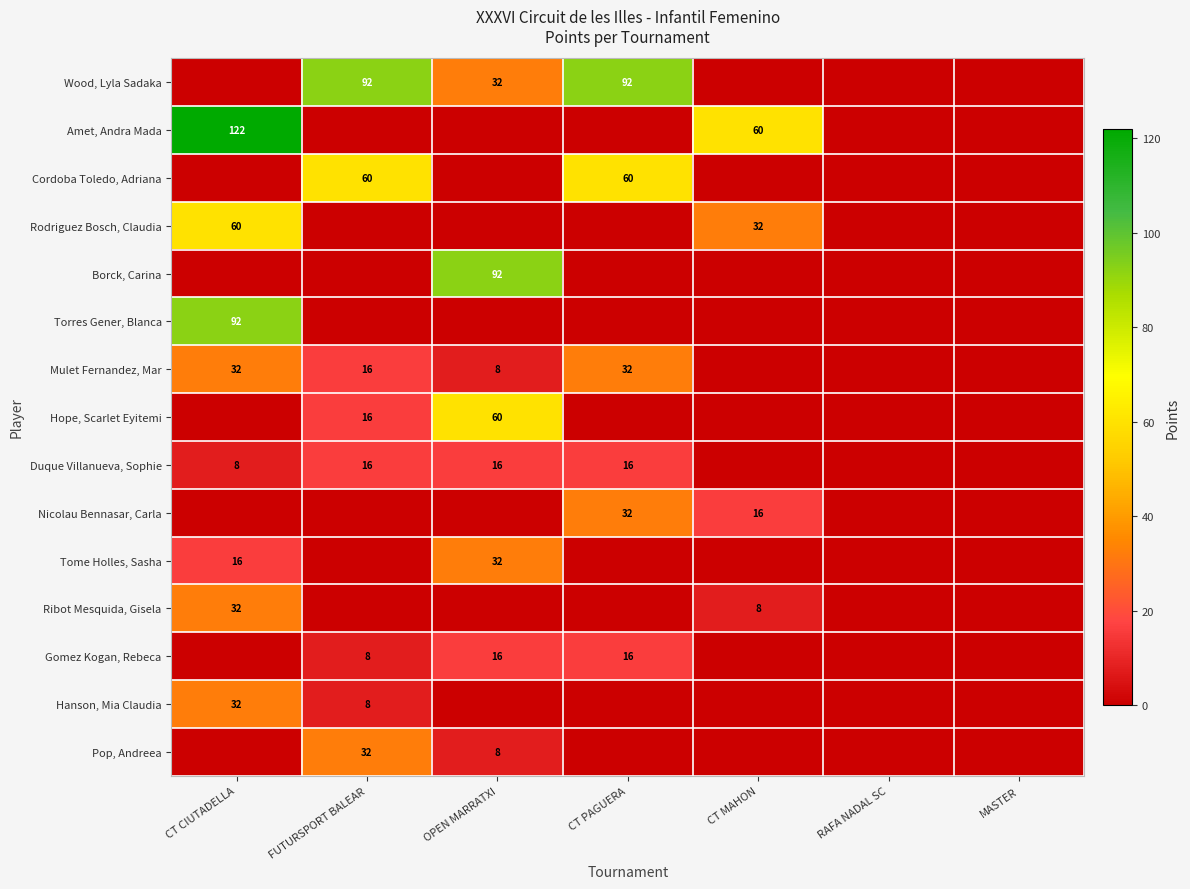

True or false: Gomez Kogan, Rebeca has a value of 6 at CT PAGUERA.

False